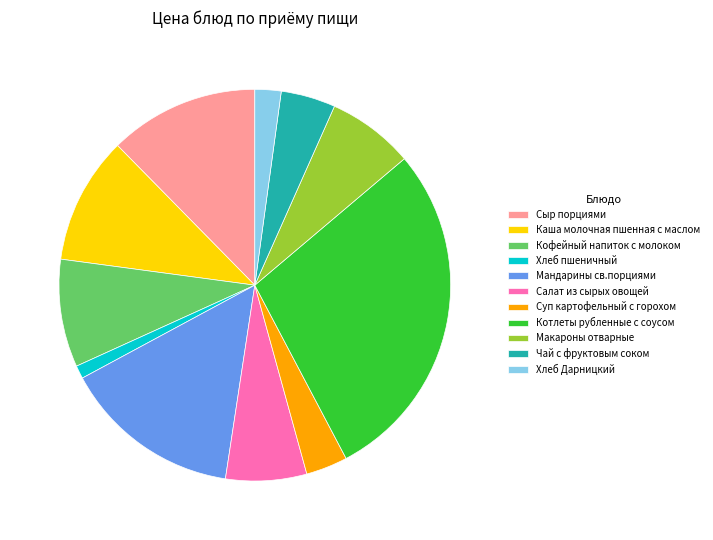

What is the ratio of the value at Суп картофельный с горохом to the value at Чай с фруктовым соком?

0.8